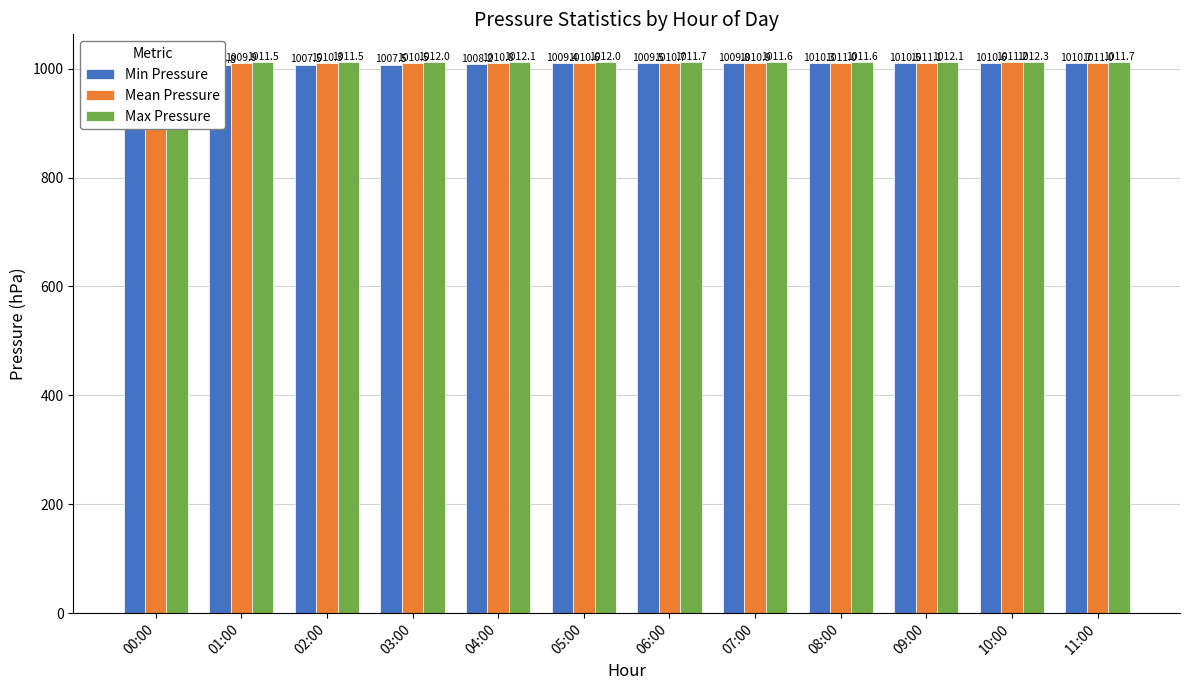

Is it true that Max Pressure equals 1710.3 at 00:00?

False